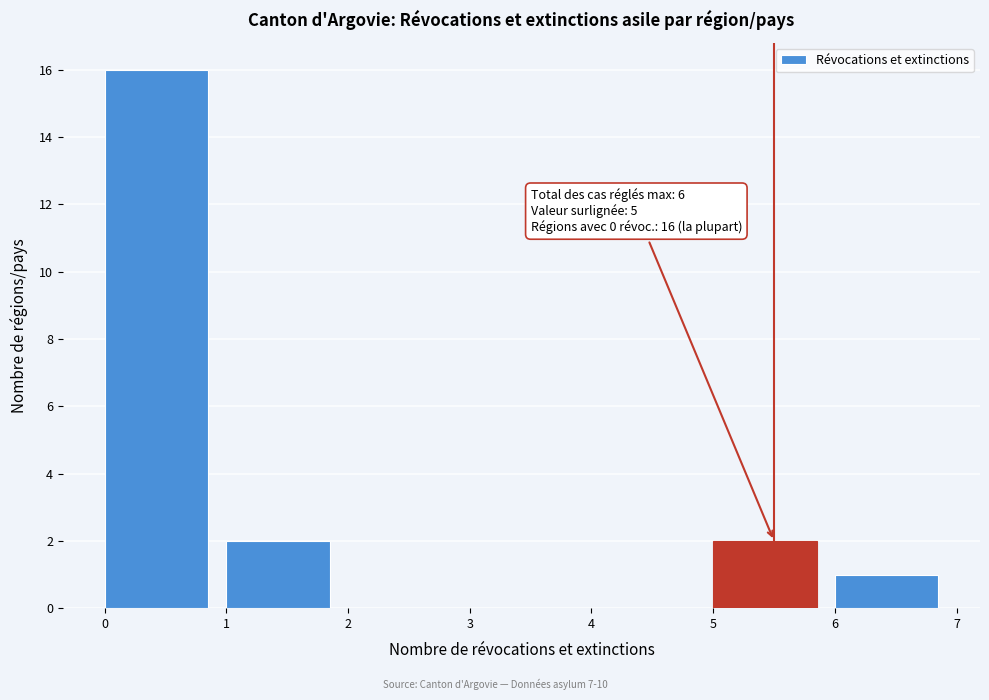

Over which range of the x-axis is the bar tallest?

0 to 1